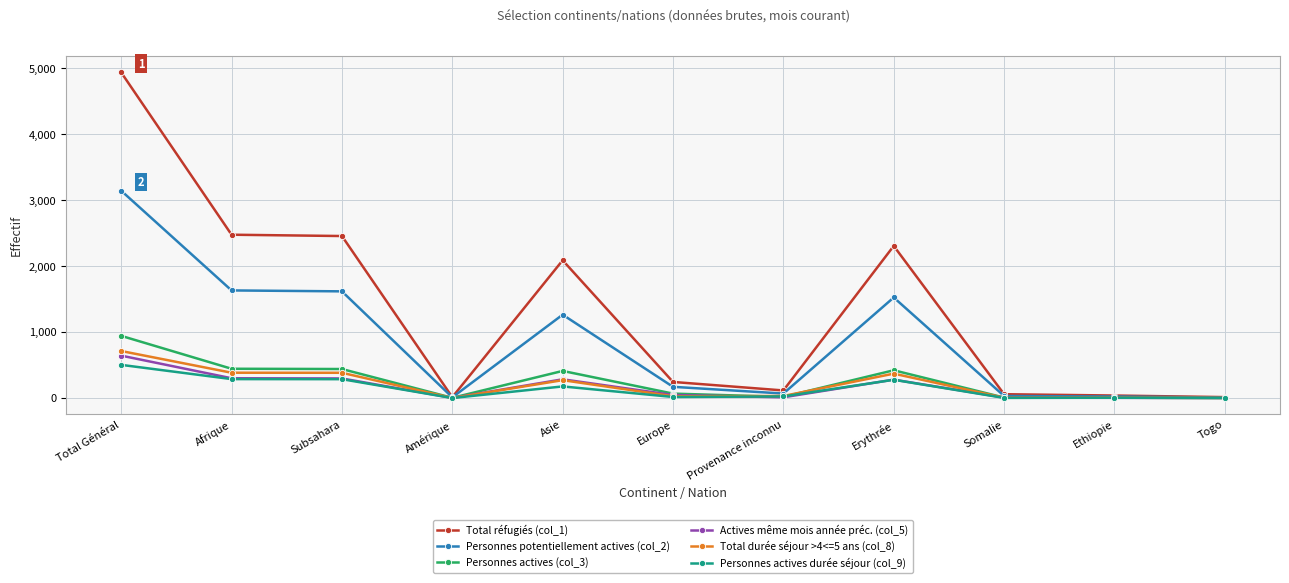

Is it true that Personnes actives durée séjour (col_9) equals 286 at Subsahara?

True